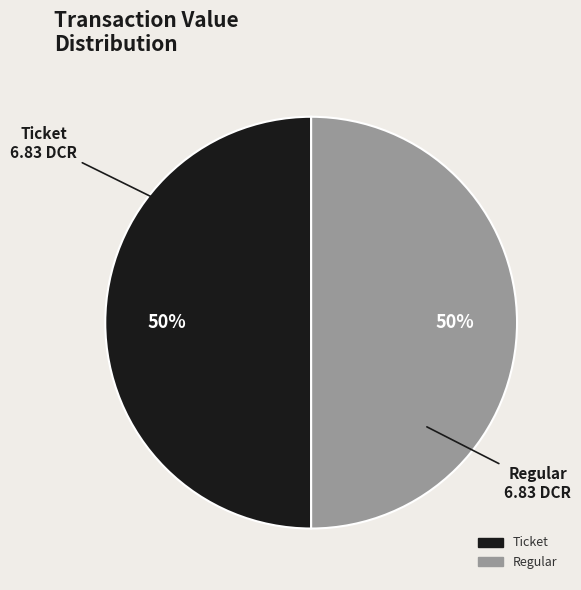

To the nearest percent, what is the average slice percentage?

50%